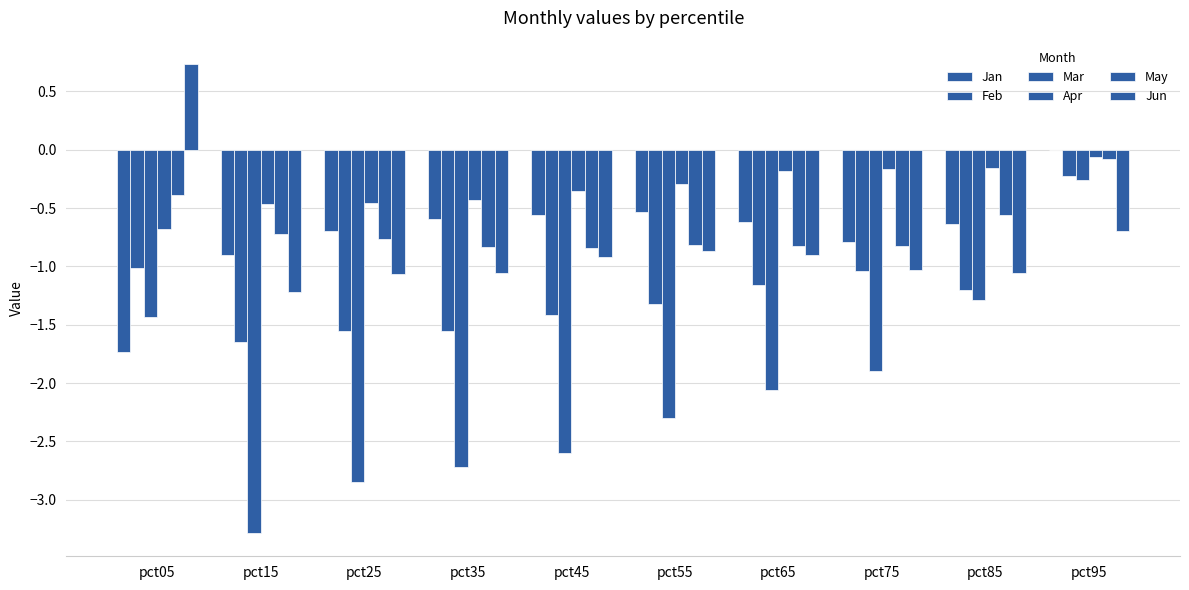

At which category is the sum across all series the highest?

pct95